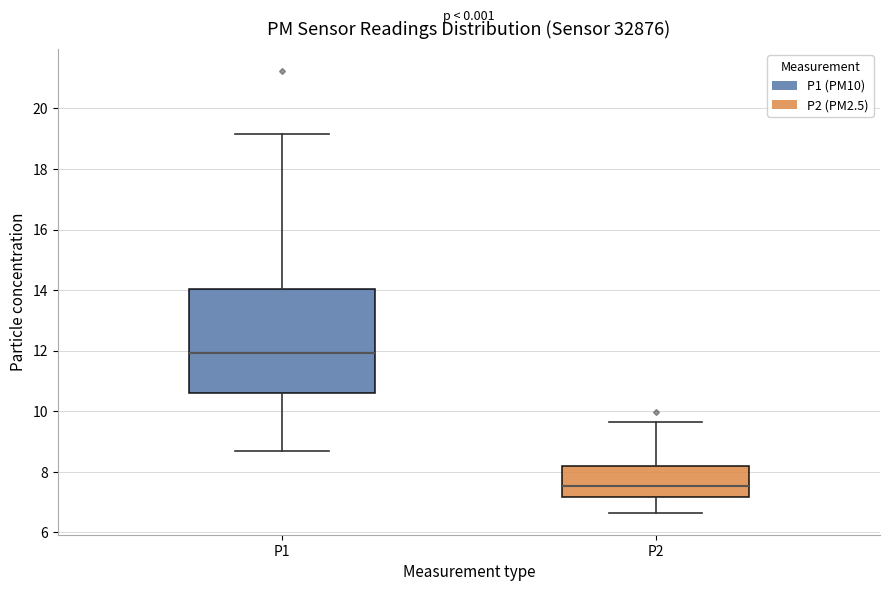

Reading left to right, read every box against the y-axis: the position of its median line, the range the box covers, and the ends of its whiskers. The values are not printed on the chart, so give them approximately, as read against the axis.

P1: median 12.0, box 10.6 to 14.0, whiskers 8.6 to 19.2
P2: median 7.6, box 7.2 to 8.2, whiskers 6.6 to 9.6